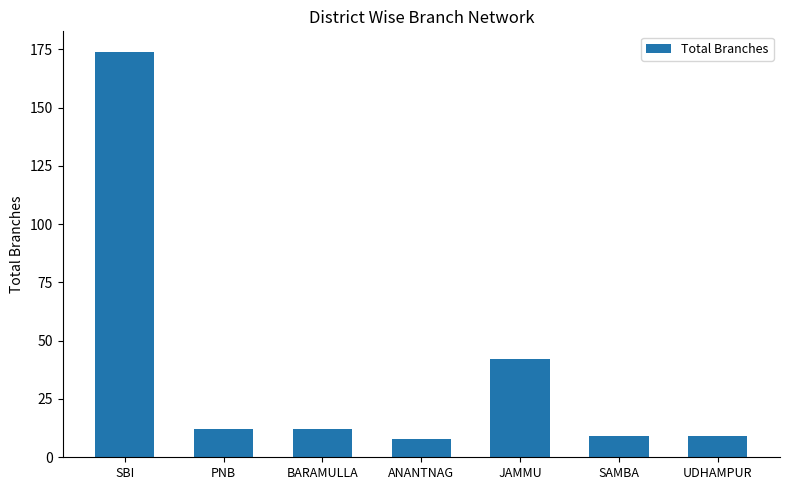

The chart shows a value of 26 at JAMMU. True or false?

False